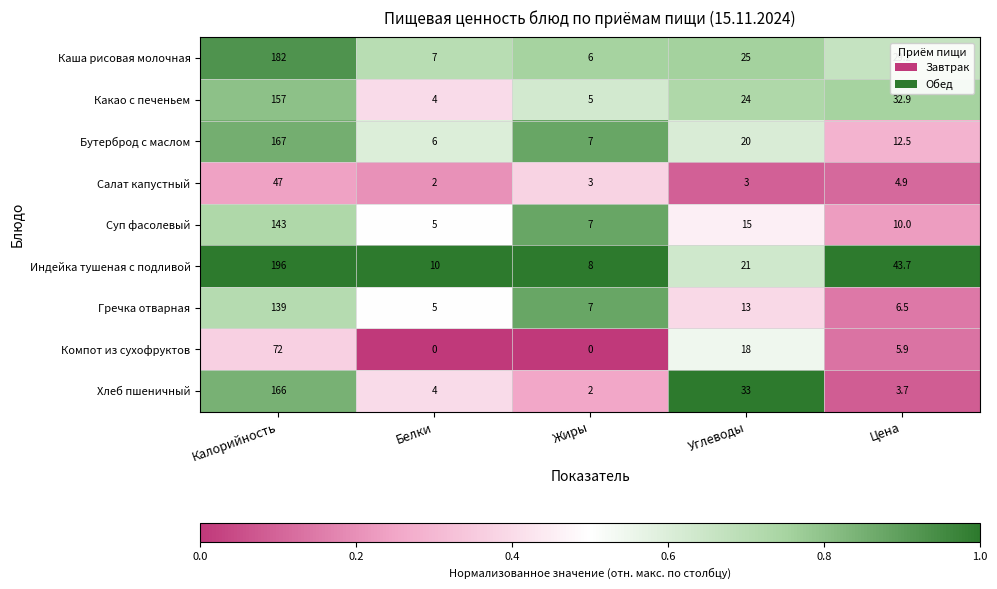

What is the lowest value of the Салат капустный series?

2.0